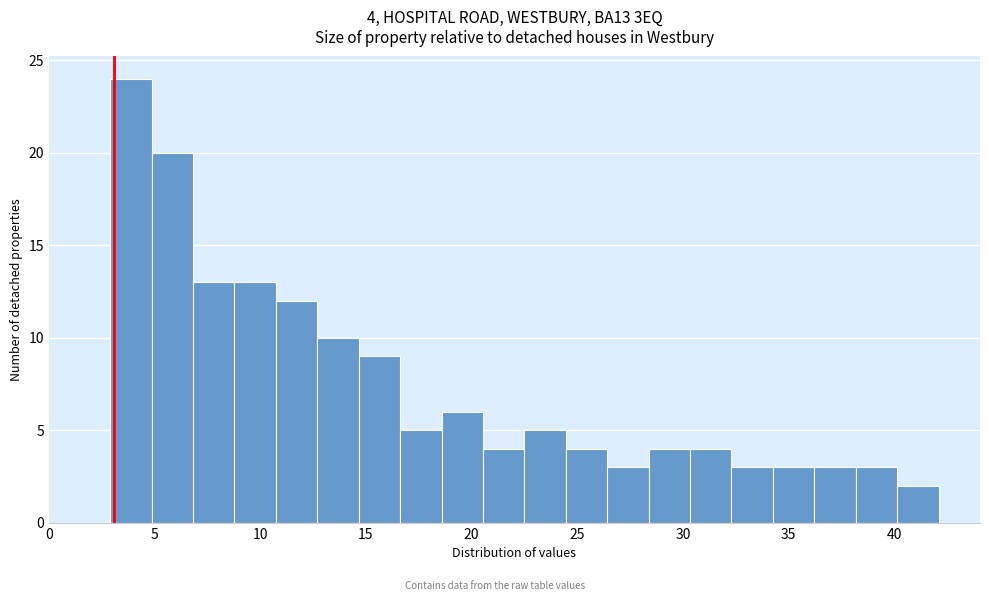

Around what value on the x-axis is the tallest bar? Give the approximate position of its centre, as read against the axis.

4.0